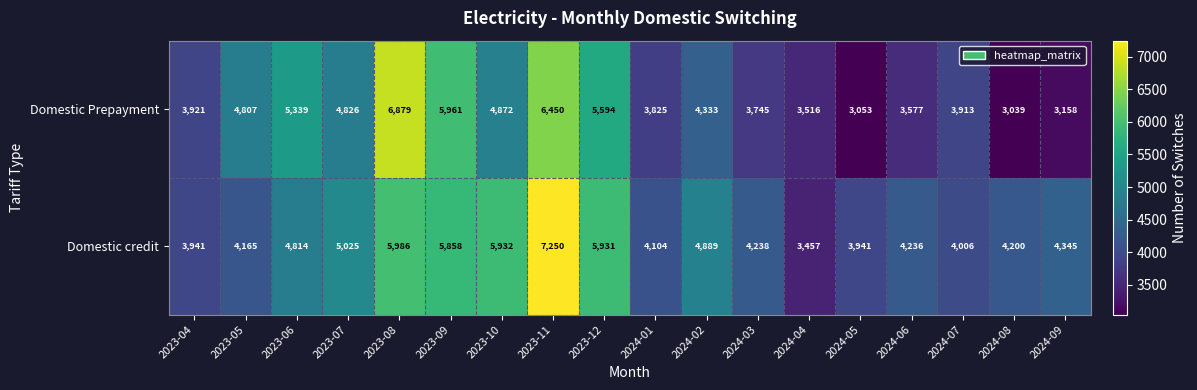

What is the difference between the highest and lowest values at 2024-06?

659